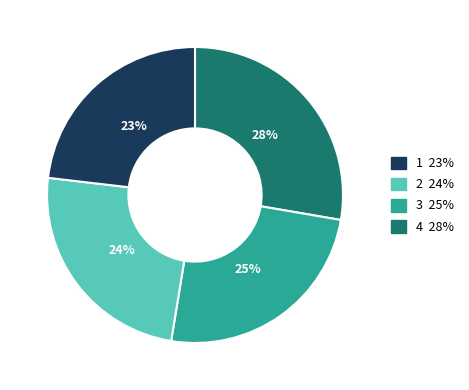

To the nearest percent, what is the difference between the largest and smallest slice percentages?

5%